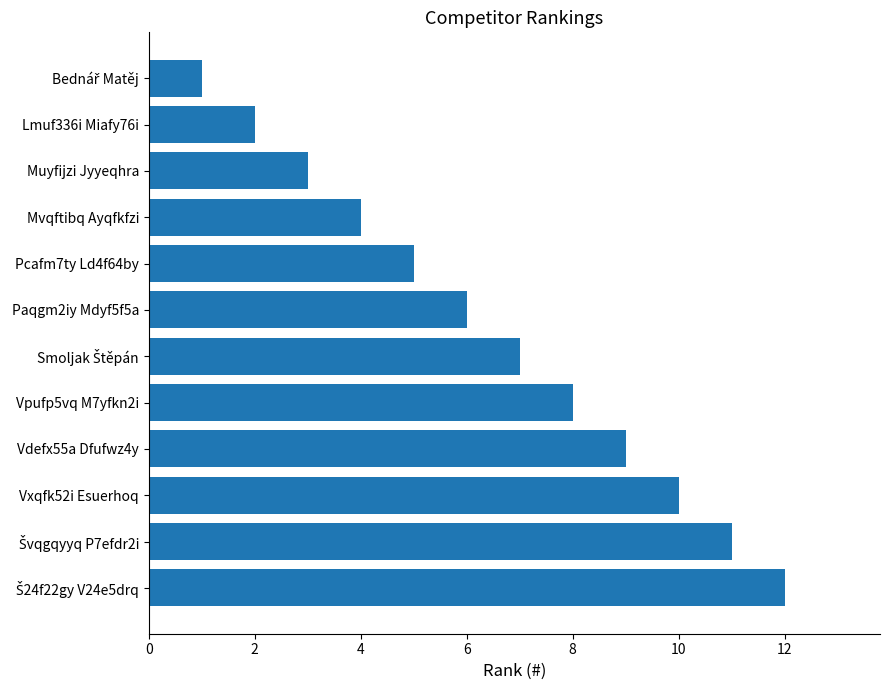

Approximately how many times larger is the value at Pcafm7ty Ld4f64by compared to Mvqftibq Ayqfkfzi?

1.2